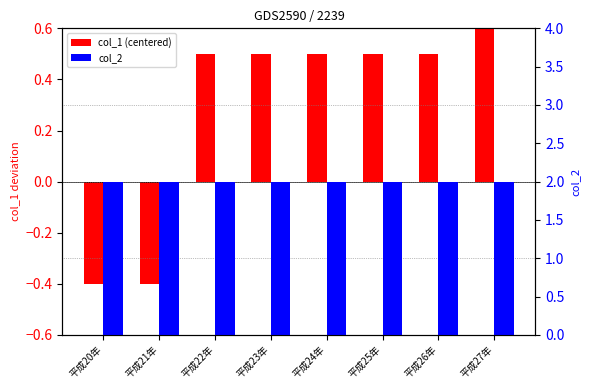

Which series changed the most between 平成20年 and 平成26年?

col_1 (centered)